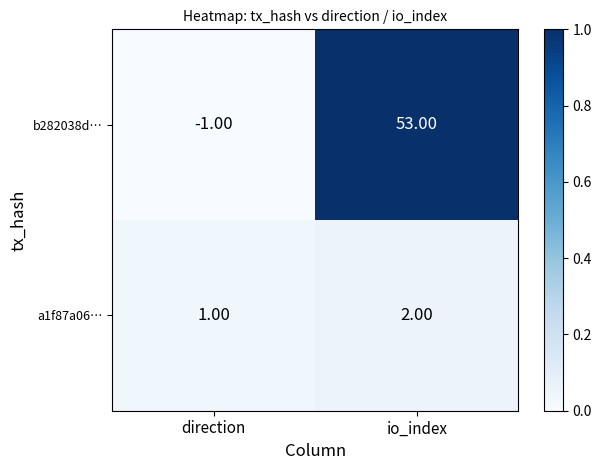

How many data points does each series have?

2